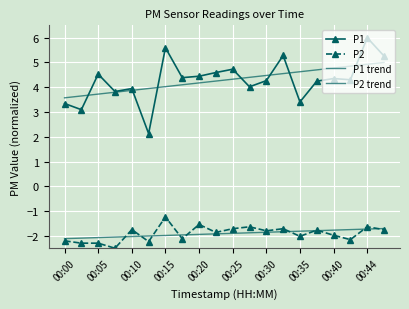

List the series in order of their peak value, highest first.

P1, P1 trend, P2, P2 trend